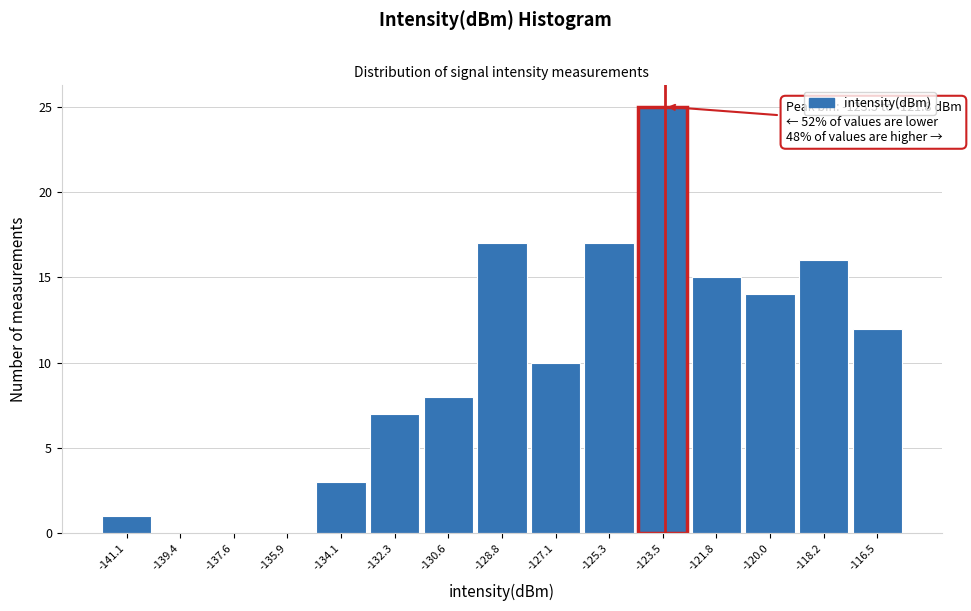

Reading left to right, transcribe all the data shown in this chart.

-141.1=1	-139.4=0	-137.6=0	-135.9=0	-134.1=3	-132.3=7	-130.6=8	-128.8=17	-127.1=10	-125.3=17	-123.5=25	-121.8=15	-120.0=14	-118.2=16	-116.5=12